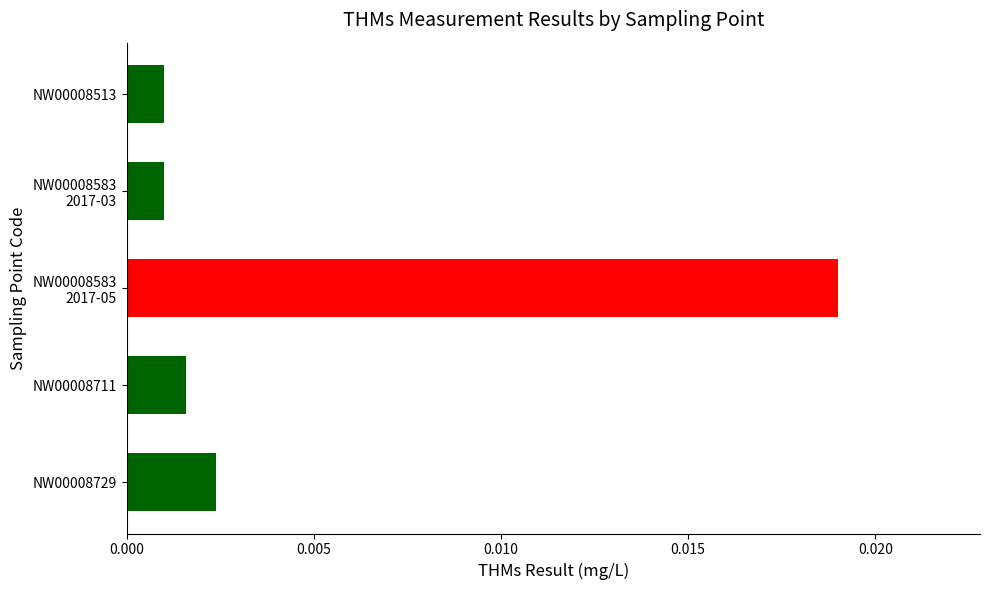

Between NW00008513 and NW00008729, which is larger?

NW00008729